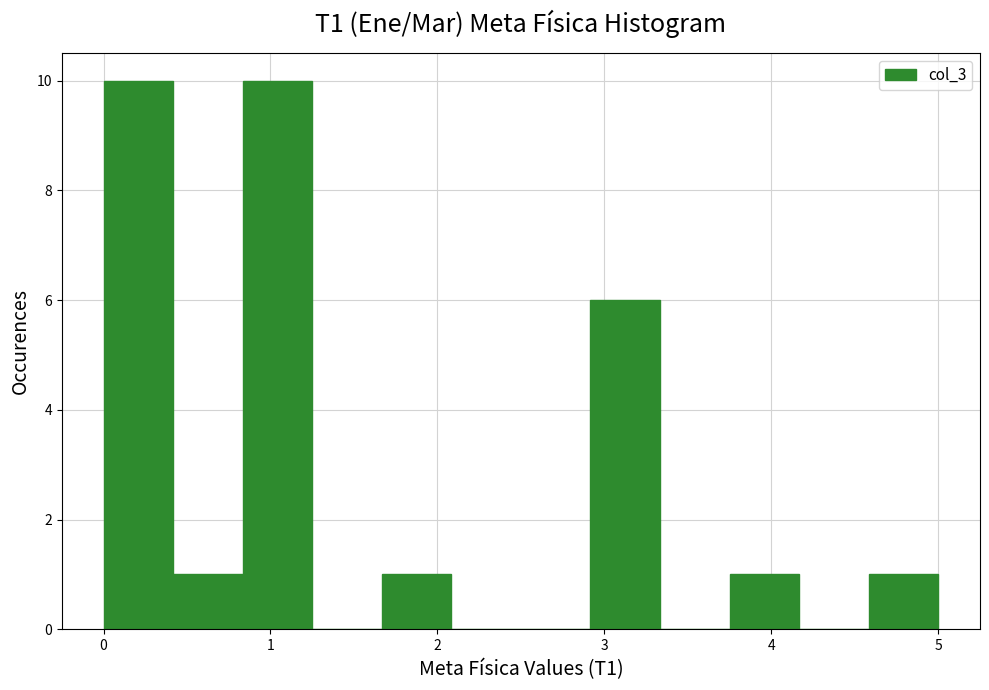

Reading left to right, transcribe this chart: for each bar, give the range it covers on the x-axis and its height. Neither the bar edges nor the heights are printed on the chart, so give them approximately, as read against the axes.

0.0 to 0.4: 10
0.4 to 0.8: 1
0.8 to 1.3: 10
1.3 to 1.7: 0
1.7 to 2.1: 1
2.1 to 2.5: 0
2.5 to 2.9: 0
2.9 to 3.3: 6
3.3 to 3.8: 0
3.8 to 4.2: 1
4.2 to 4.6: 0
4.6 to 5.0: 1